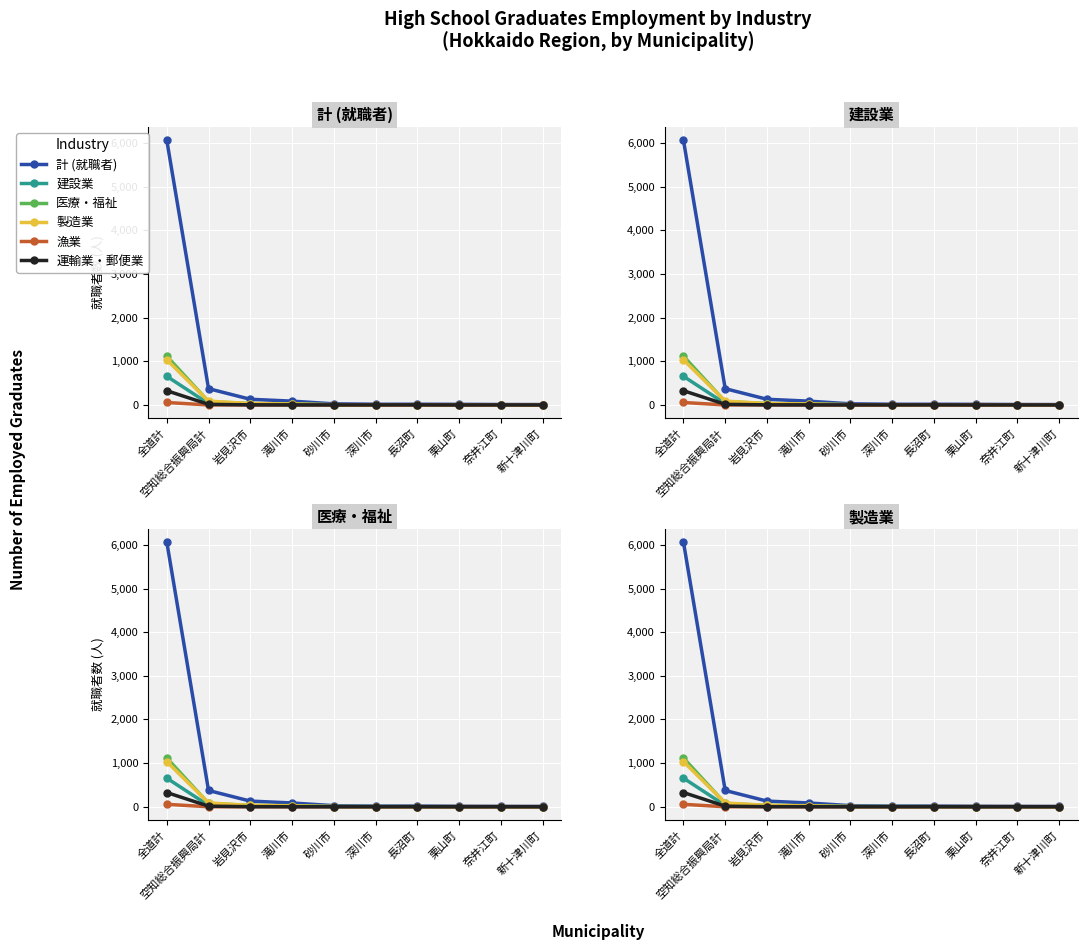

True or false: 計 (就職者) and 医療・福祉 intersect in this chart.

False